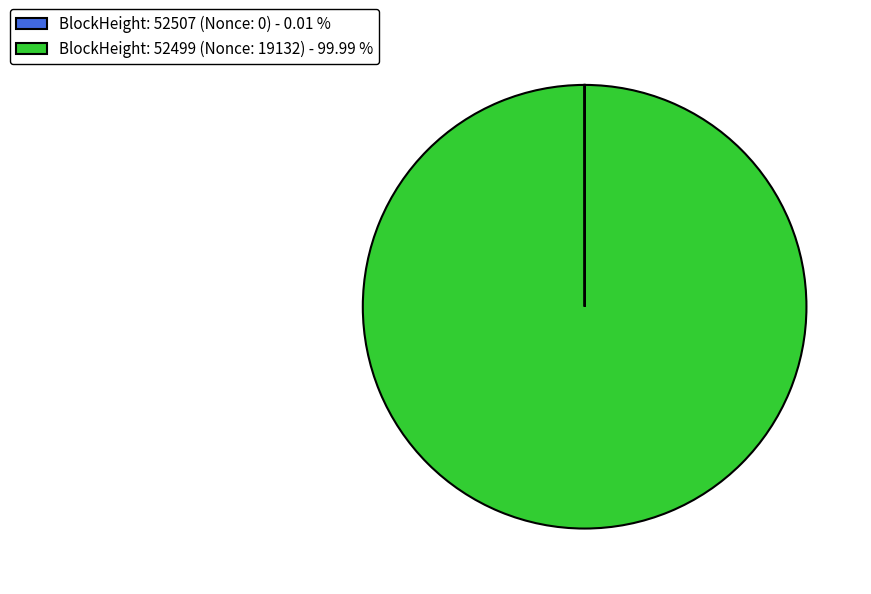

Which category has the biggest portion of the pie?

BlockHeight: 52499 (Nonce: 19132) - 99.99 %